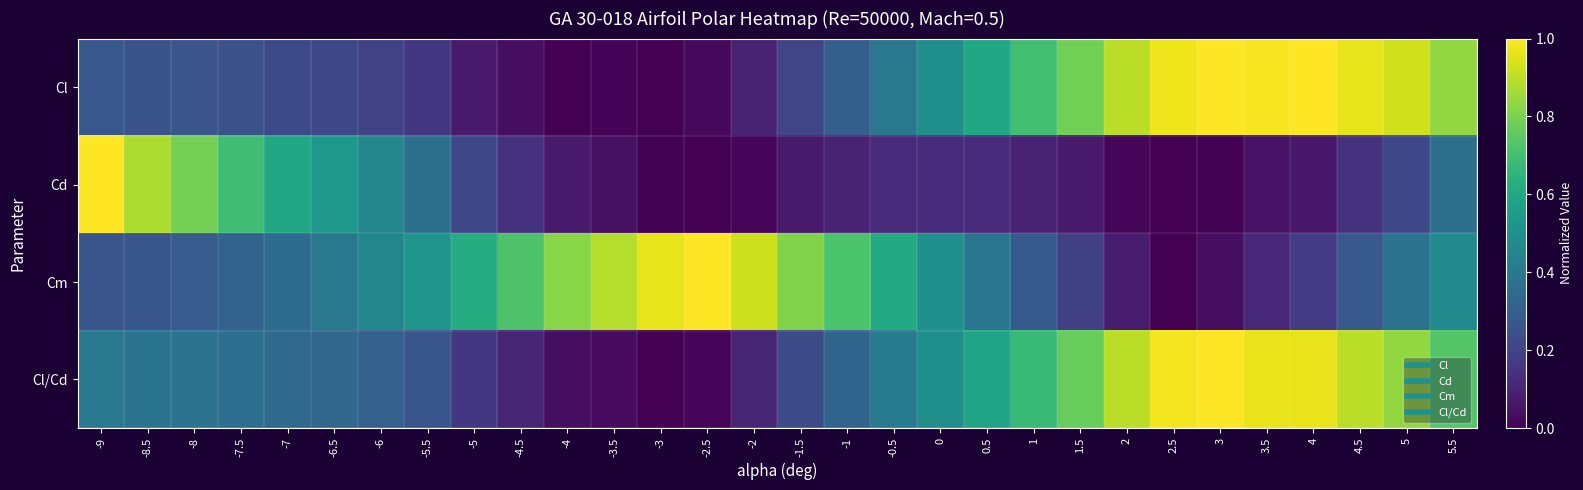

Count the number of categories in the chart.

30